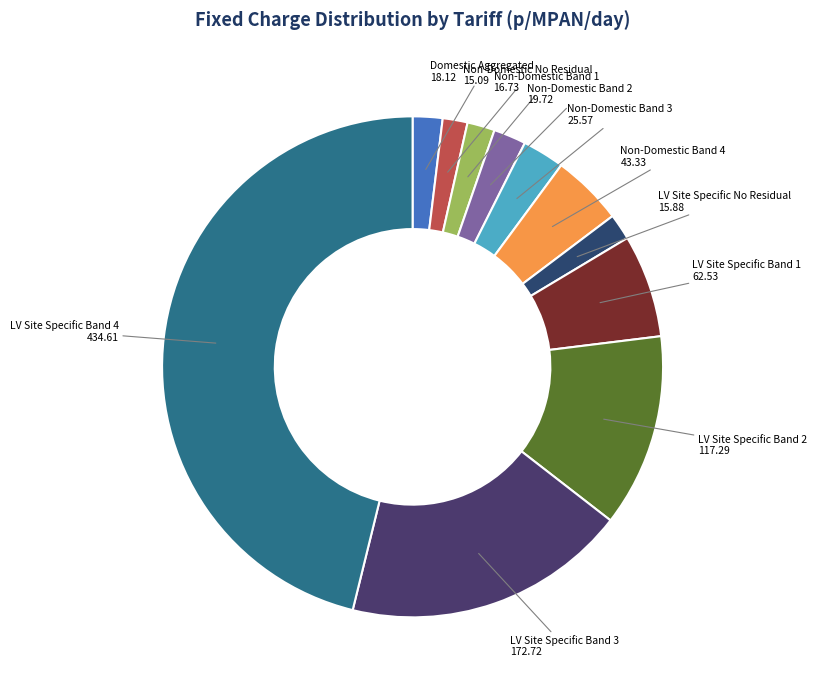

Between Non-Domestic Band 3 and Domestic Aggregated, which is larger?

Non-Domestic Band 3